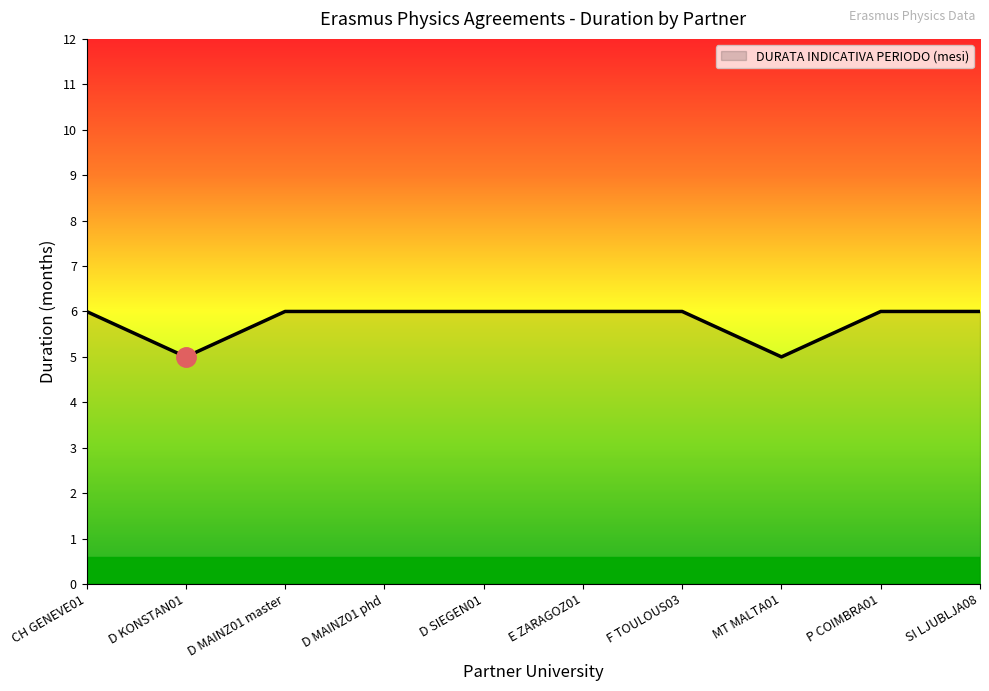

Is it true that the value at P COIMBRA01 is 10?

False